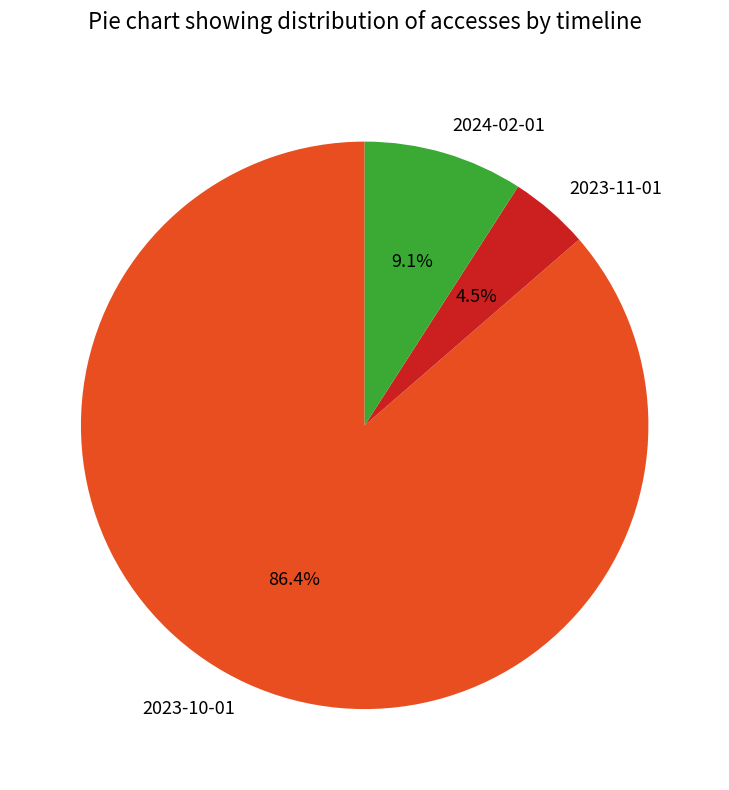

What is the majority slice?

2023-10-01